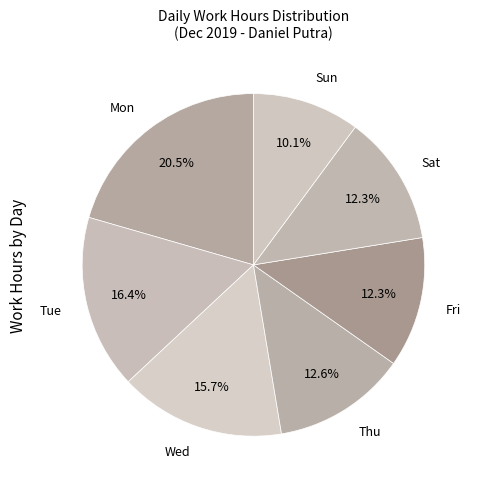

Which slice is the smallest?

Sun